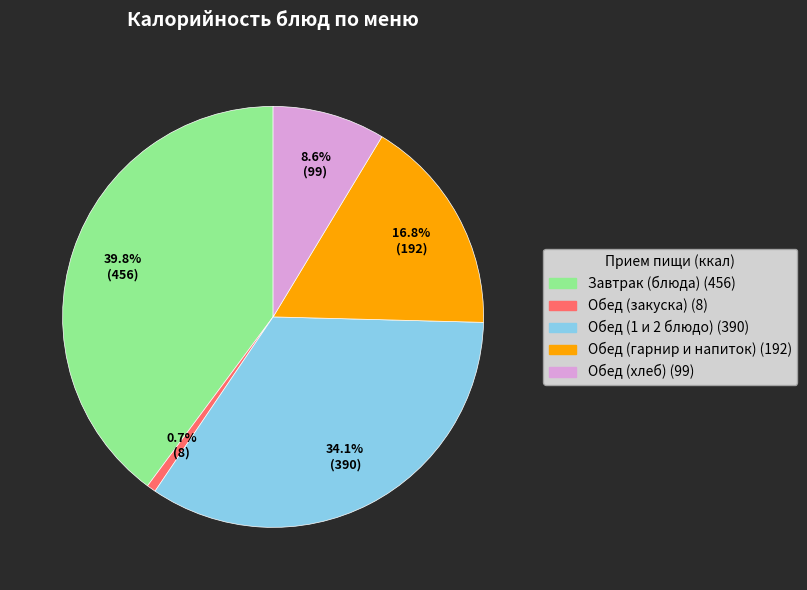

Count the number of slices in the pie.

5